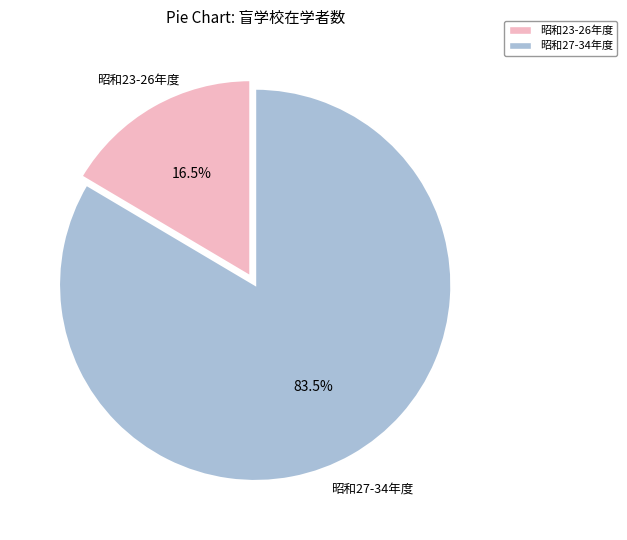

Does any single category account for the majority?

Yes